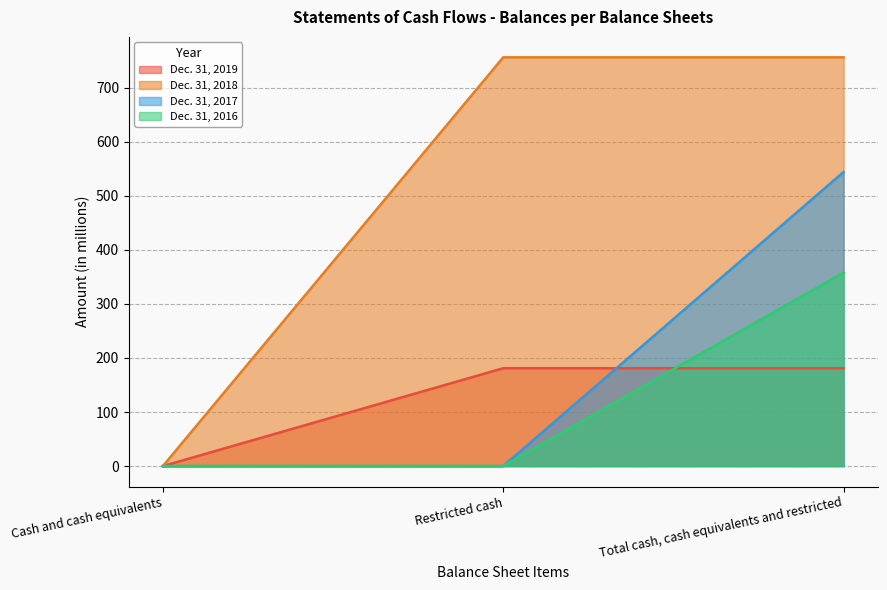

Reading right to left, transcribe all the data shown in this chart.

Dec. 31, 2019: Total cash, cash equivalents and restricted=181	Restricted cash=181	Cash and cash equivalents=0
Dec. 31, 2018: Total cash, cash equivalents and restricted=756	Restricted cash=756	Cash and cash equivalents=0
Dec. 31, 2017: Total cash, cash equivalents and restricted=544	Restricted cash=0	Cash and cash equivalents=0
Dec. 31, 2016: Total cash, cash equivalents and restricted=358	Restricted cash=0	Cash and cash equivalents=0